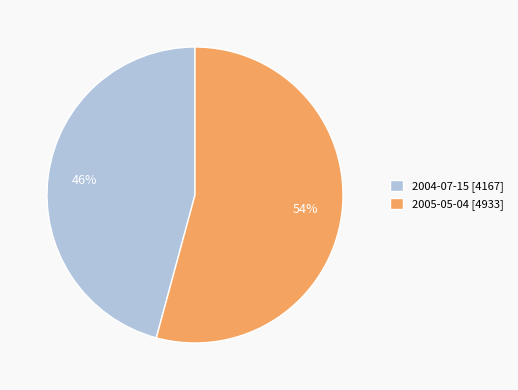

True or false: 2004-07-15 accounts for 58% of the total.

False